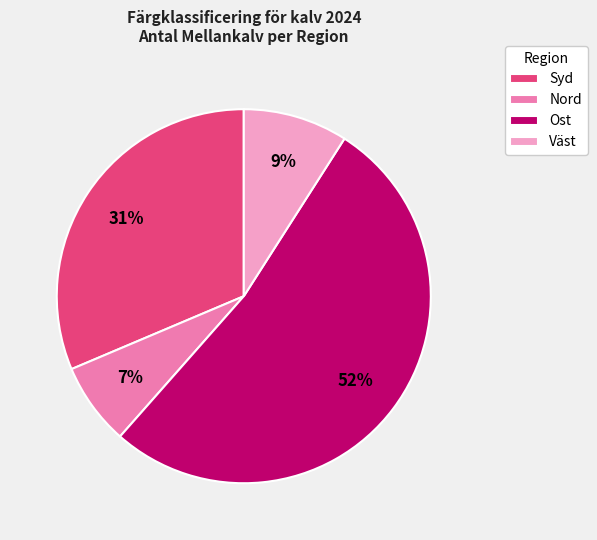

Is it true that Väst is 9% of the pie?

True